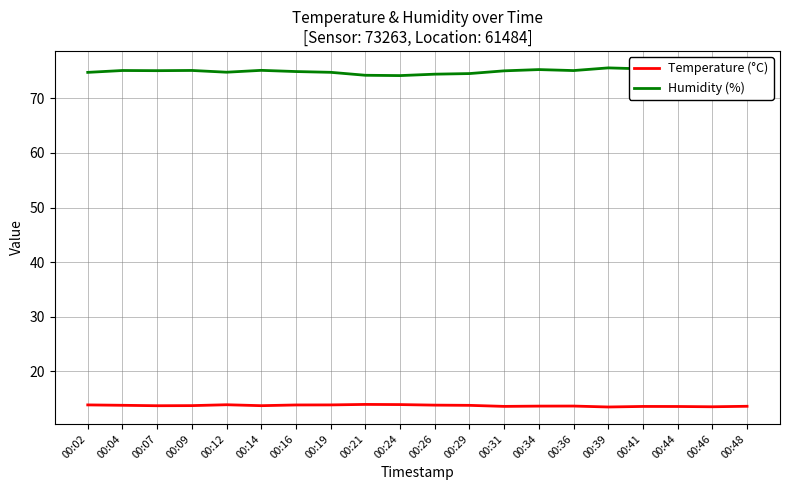

In Humidity (%), how many points are higher than both neighbors (excluding endpoints)?

5